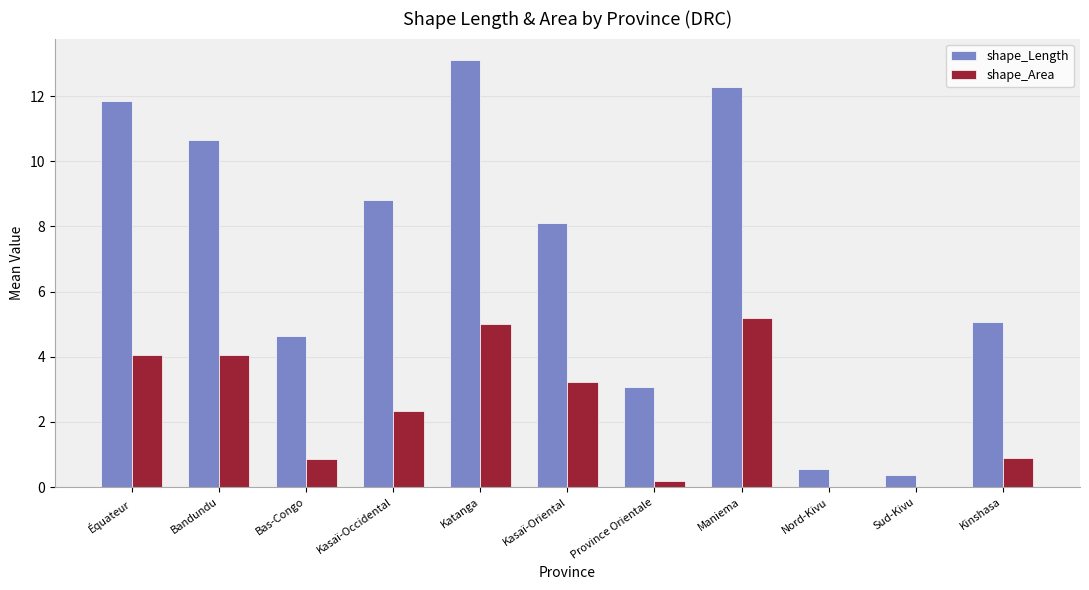

What is the sum of all shape_Length values?

78.5